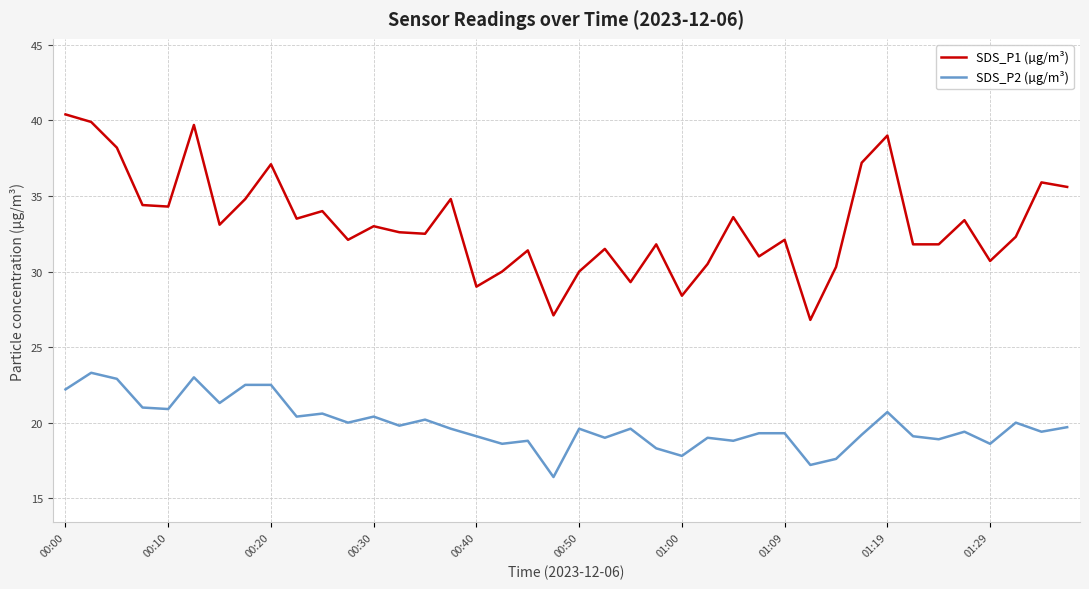

True or false: SDS_P2 (µg/m³) and SDS_P1 (µg/m³) cross at least once.

False